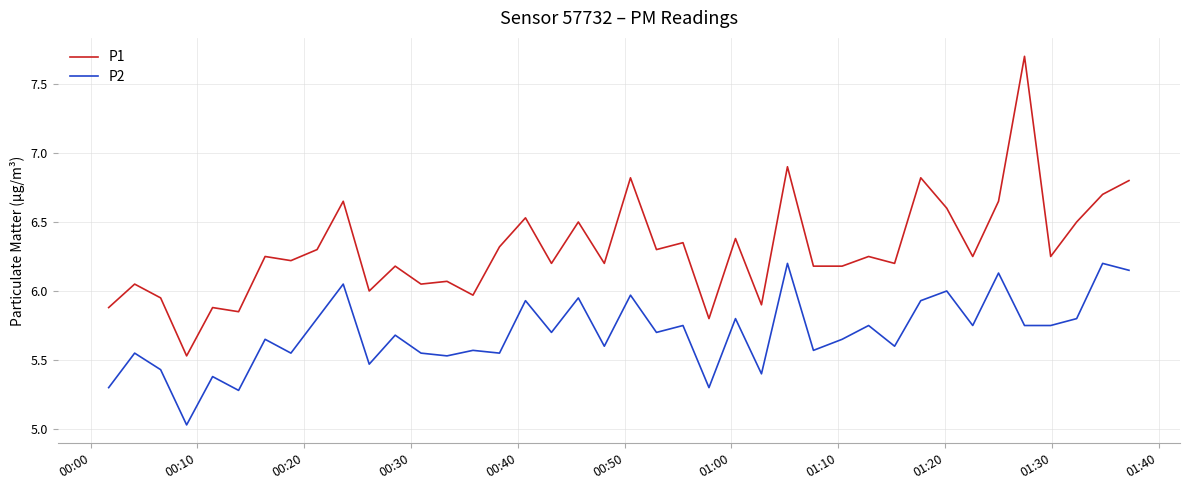

Which series has the largest range (max minus min)?

P1